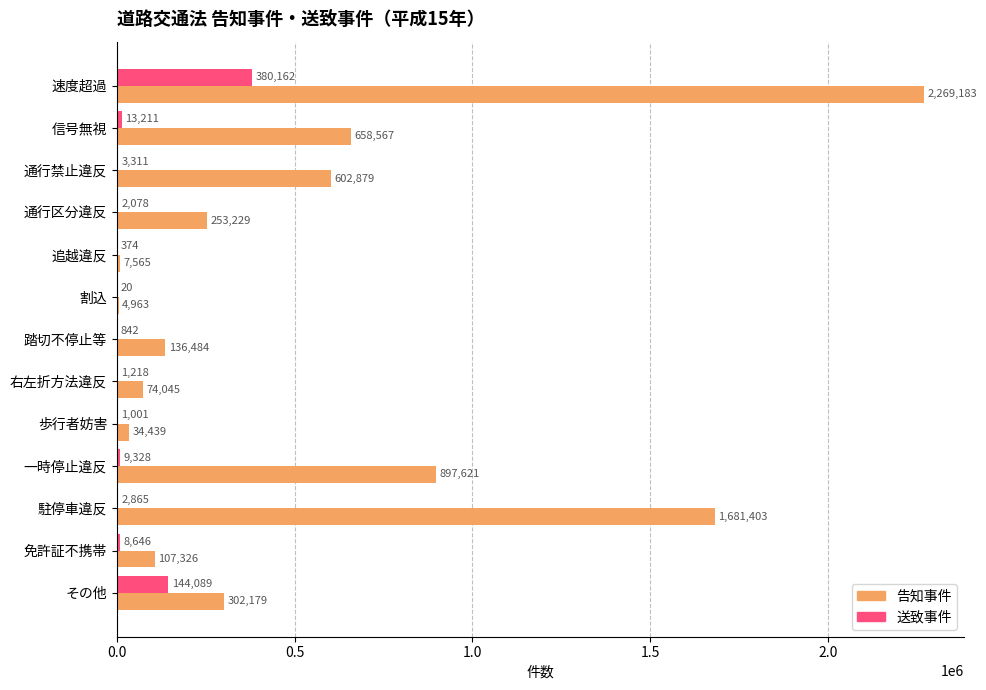

What is the maximum value for 告知事件?

2269183